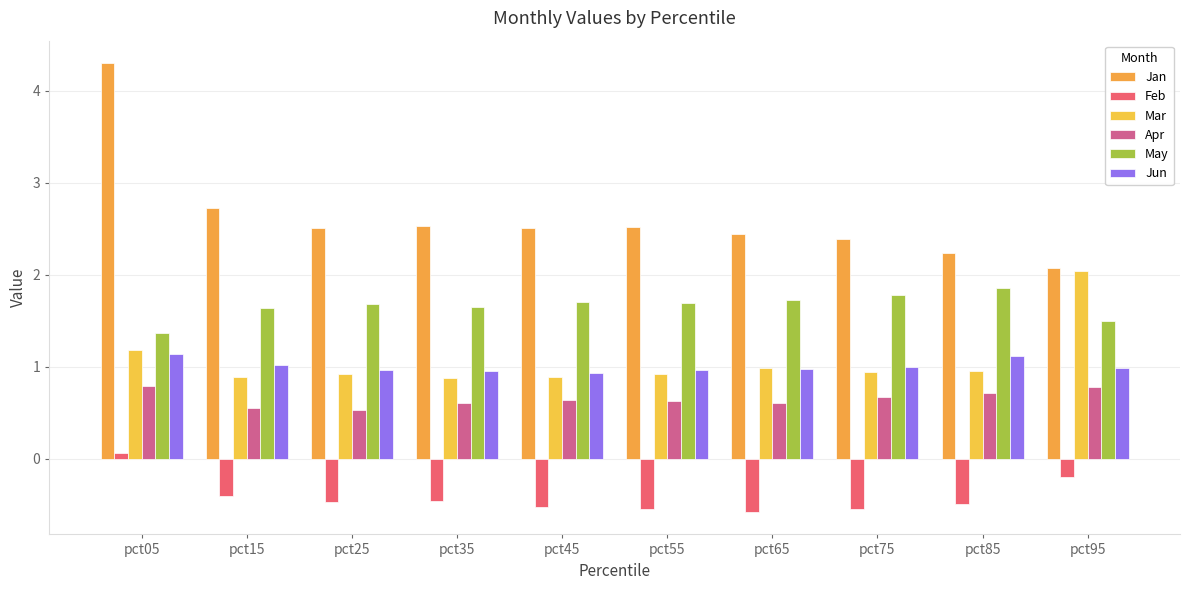

Reading left to right, what are all the values shown in this chart?

Jan: 4.3	2.7	2.5	2.5	2.5	2.5	2.4	2.4	2.2	2.1
Feb: 0.1	-0.4	-0.5	-0.5	-0.5	-0.5	-0.6	-0.5	-0.5	-0.2
Mar: 1.2	0.9	0.9	0.9	0.9	0.9	1.0	0.9	1.0	2.0
Apr: 0.8	0.6	0.5	0.6	0.6	0.6	0.6	0.7	0.7	0.8
May: 1.4	1.6	1.7	1.7	1.7	1.7	1.7	1.8	1.9	1.5
Jun: 1.1	1.0	1.0	1.0	0.9	1.0	1.0	1.0	1.1	1.0